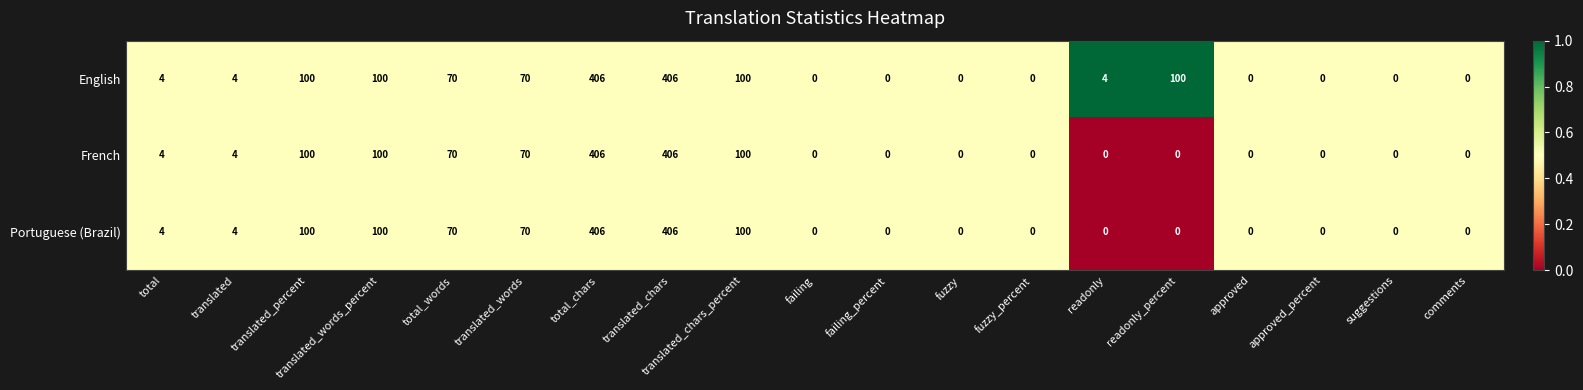

Is the value of French at readonly greater than the value of Portuguese (Brazil) at total_words?

No